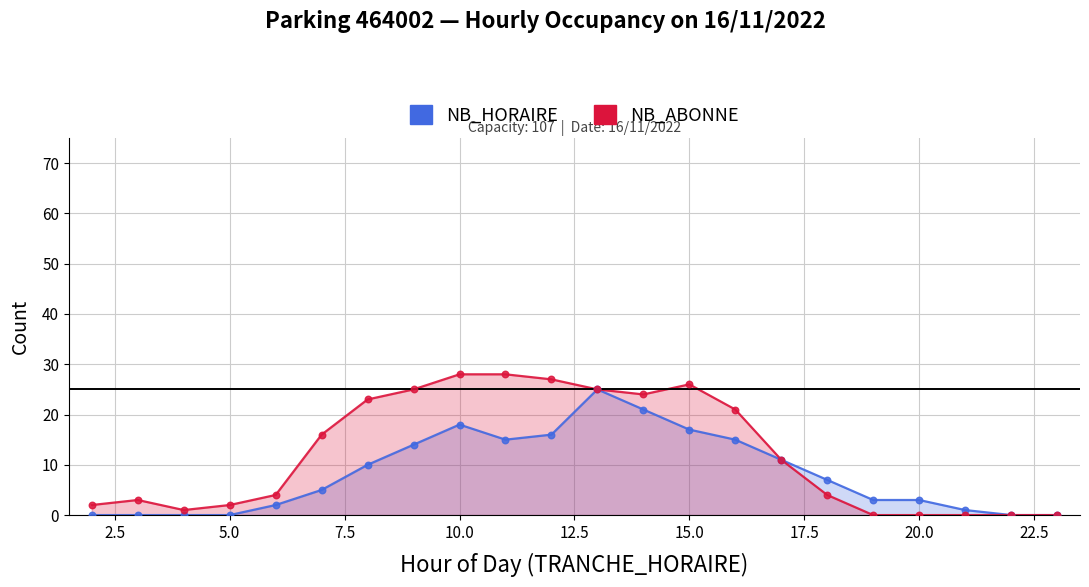

Which series has the widest spread of Y values?

NB_ABONNE